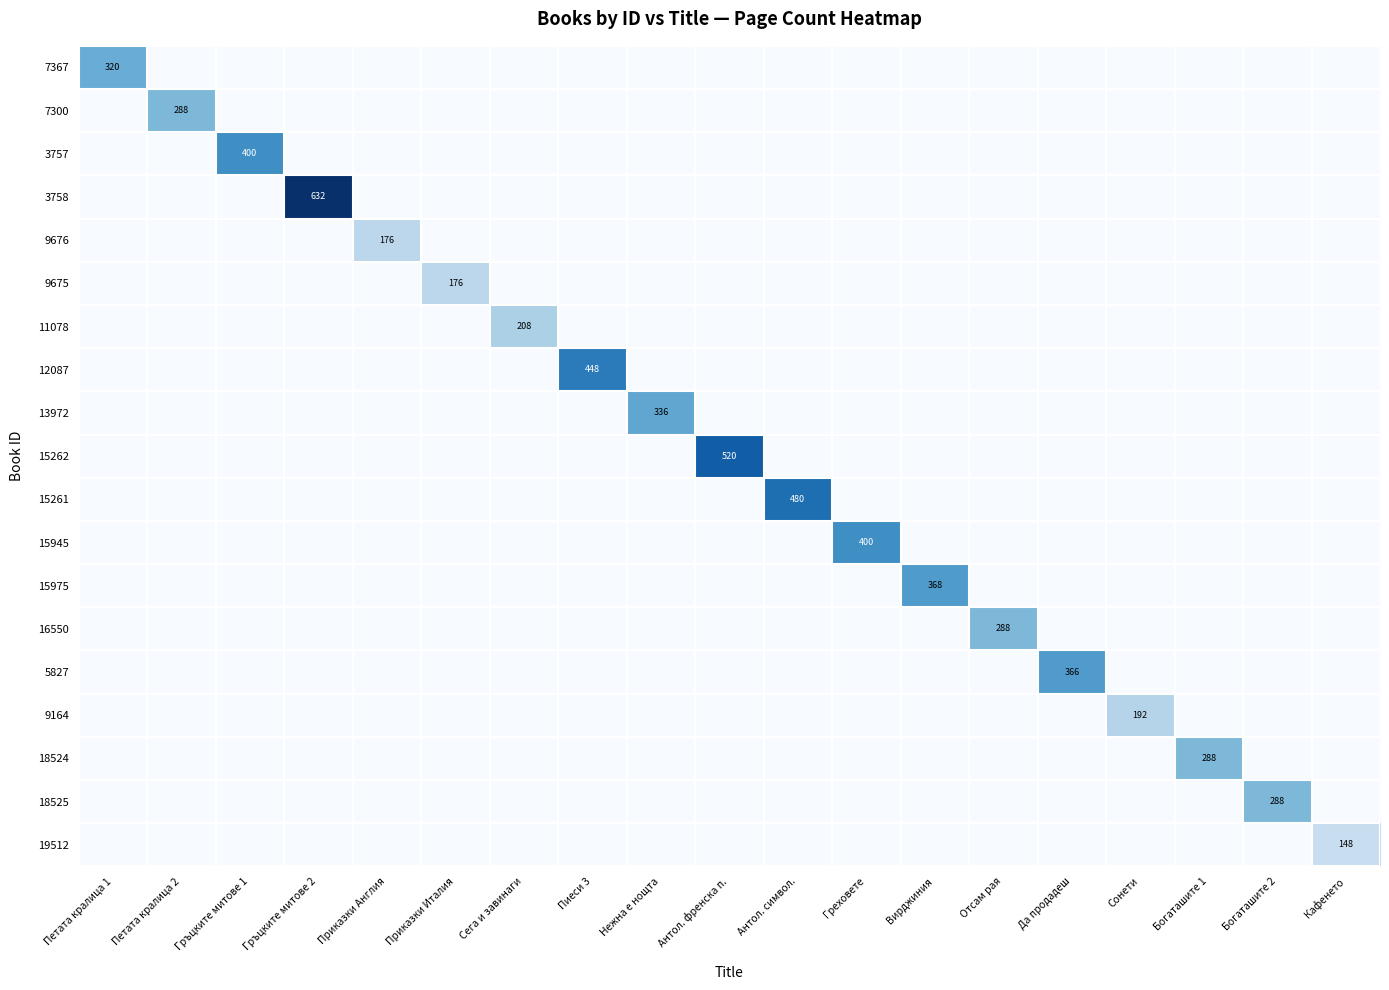

The value of 18524 at Богаташите 1 is 116. True or false?

False